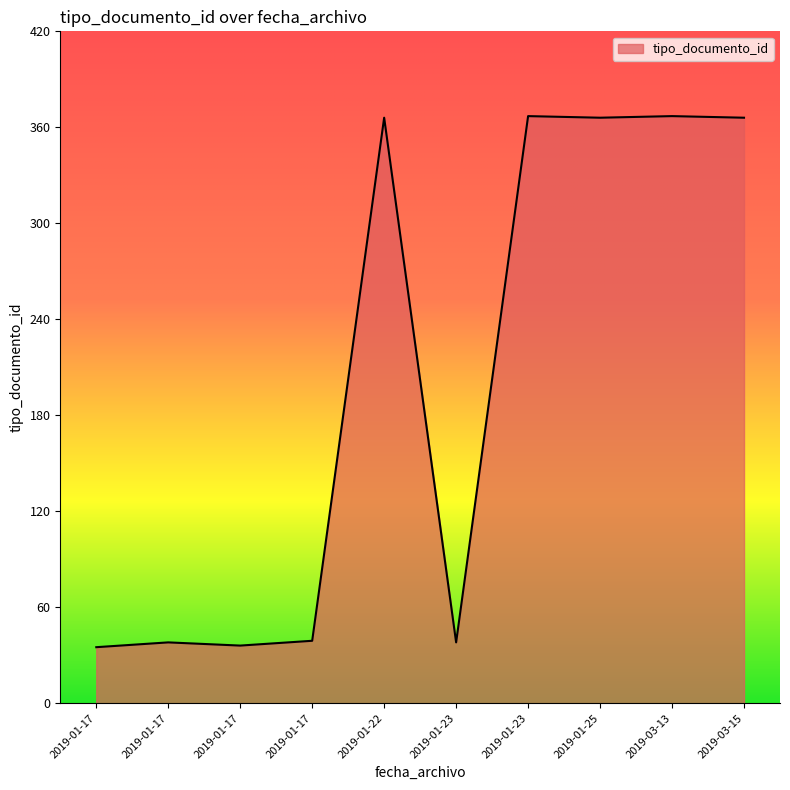

Count the number of data series in this chart.

1